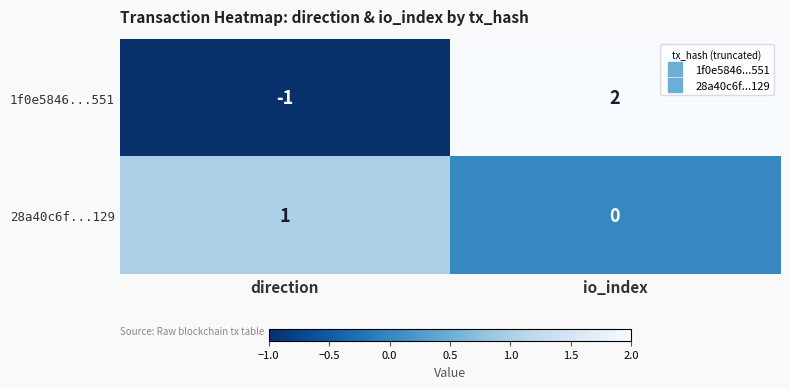

Which series changed the most between direction and io_index?

1f0e5846...551